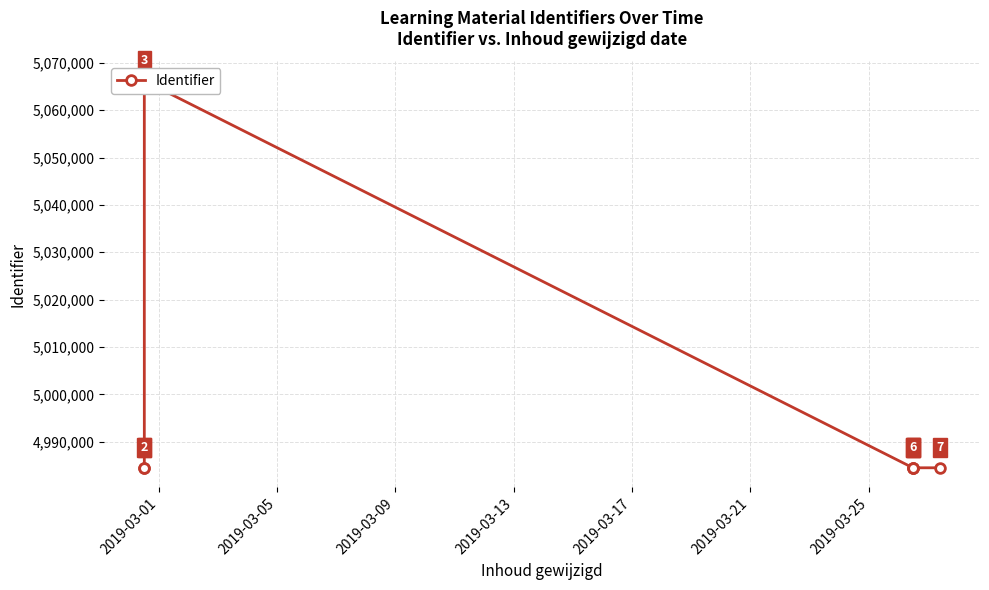

How many lines are shown in the chart?

1